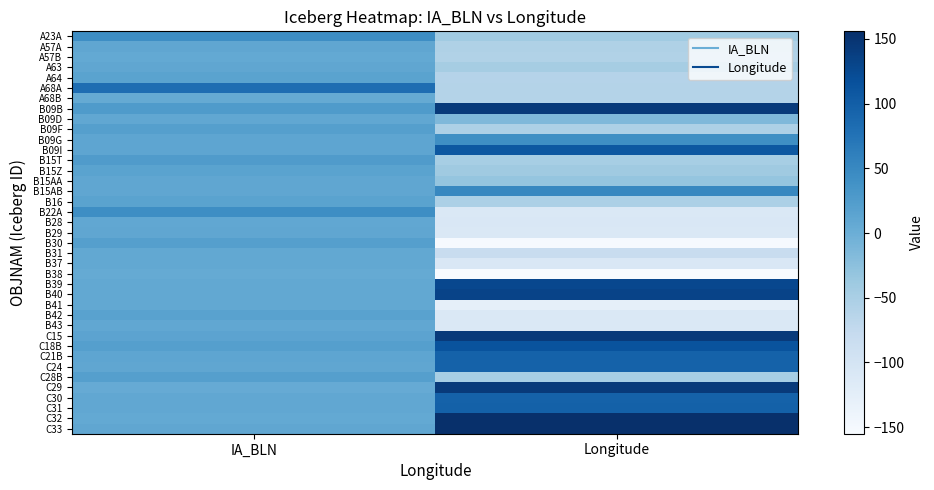

At which category is the sum across all series the highest?

IA_BLN